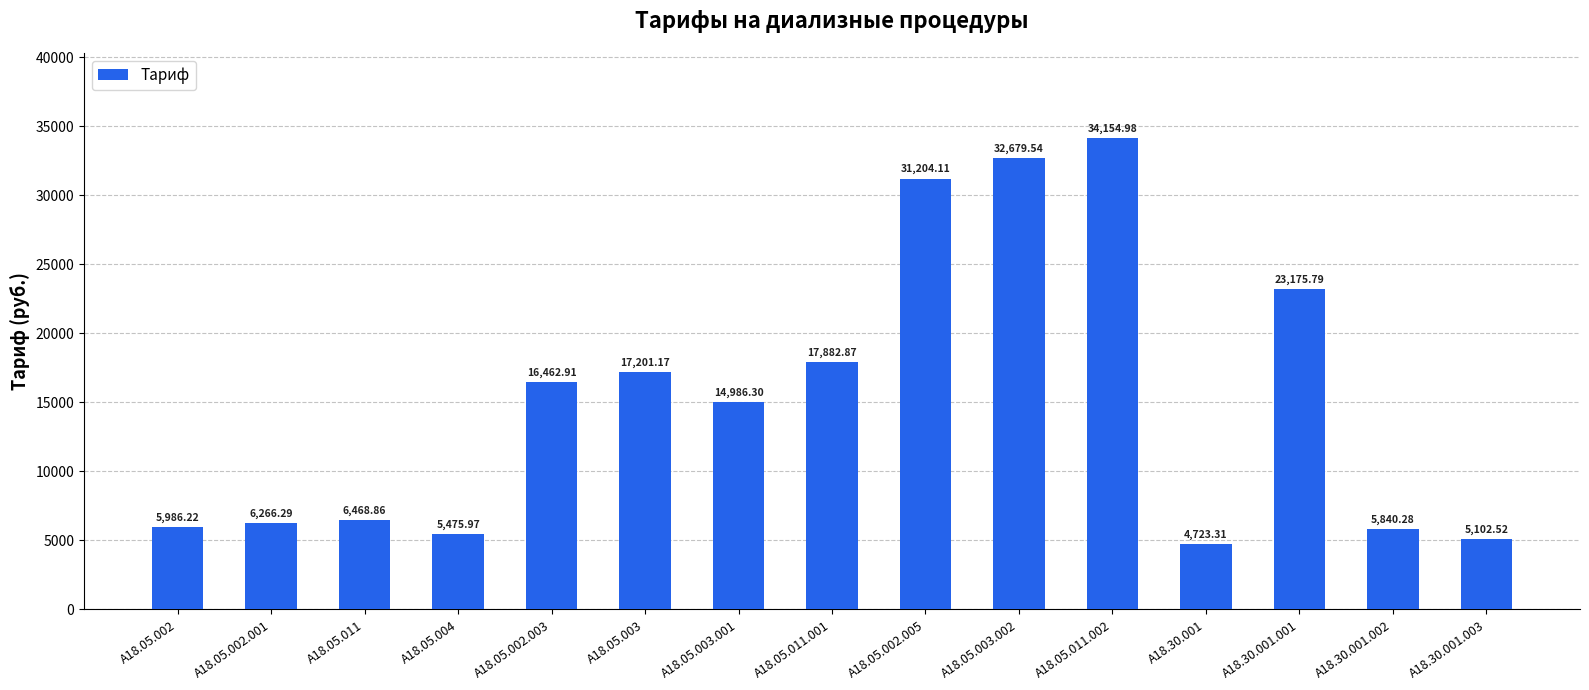

At which label is the value closest to 19439?

A18.05.011.001